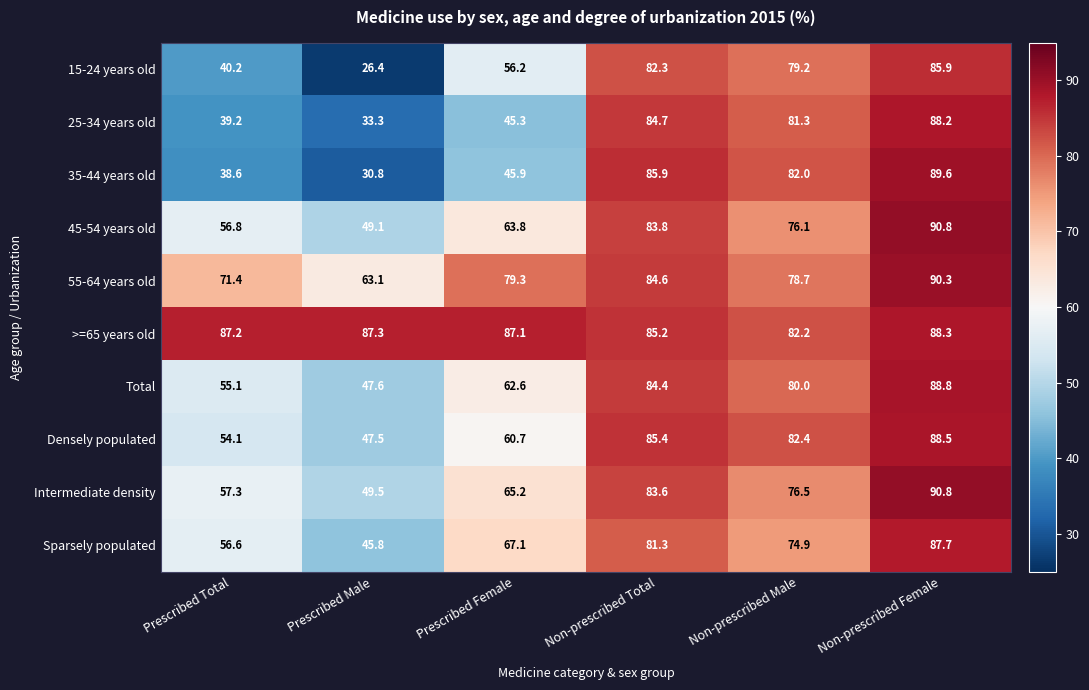

Which category has the highest value across all series?

Non-prescribed Female